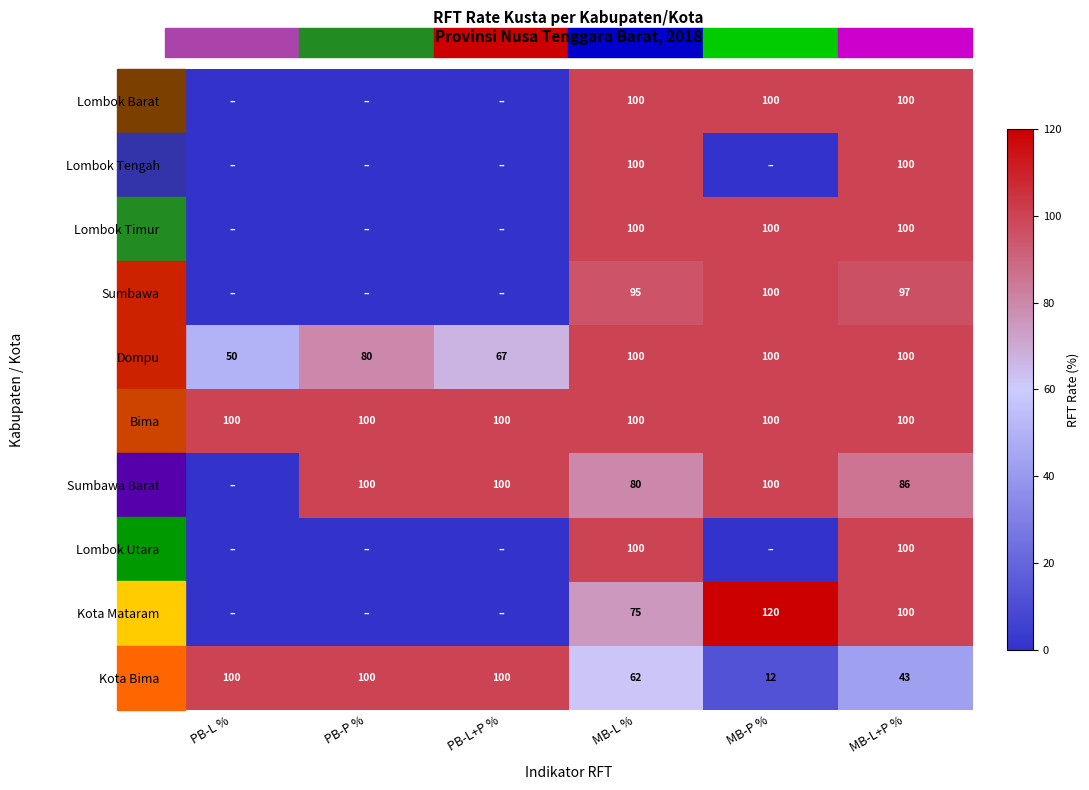

Which category has the highest value across all series?

MB-P %